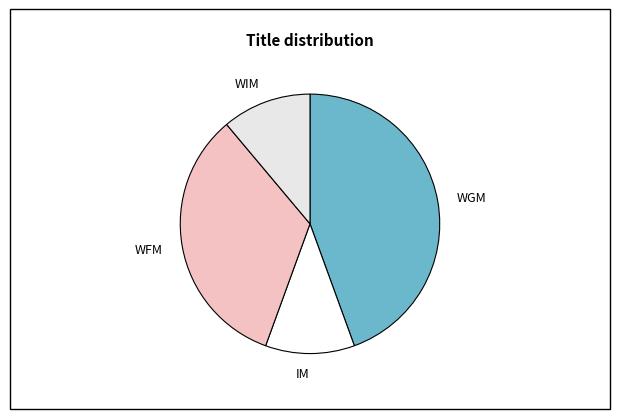

Does any single category account for the majority?

No